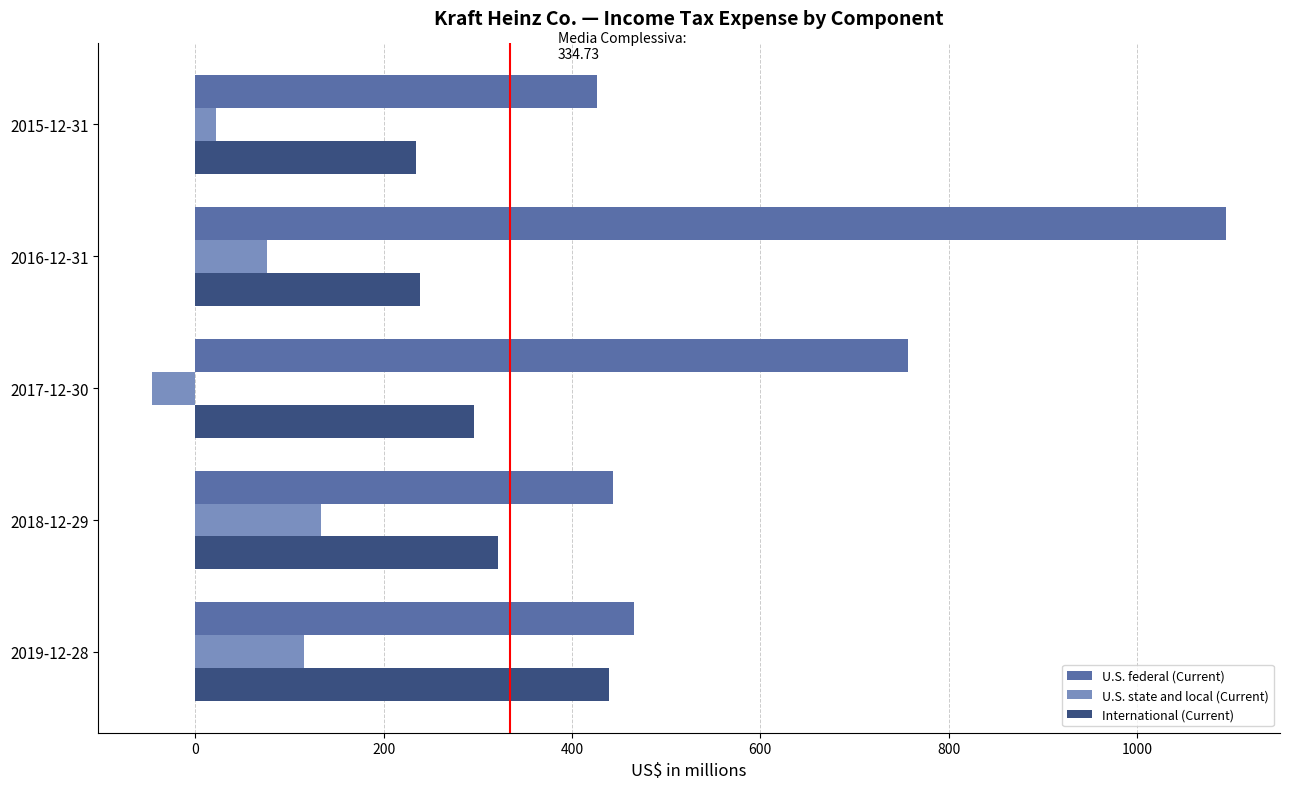

True or false: U.S. federal (Current) has a value of 427 at 2015-12-31.

True